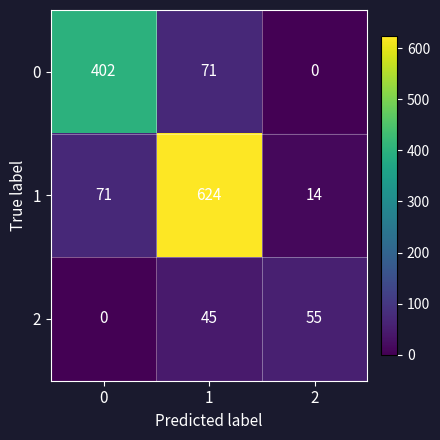

Rank the series by their average value, from lowest to highest.

2, 0, 1